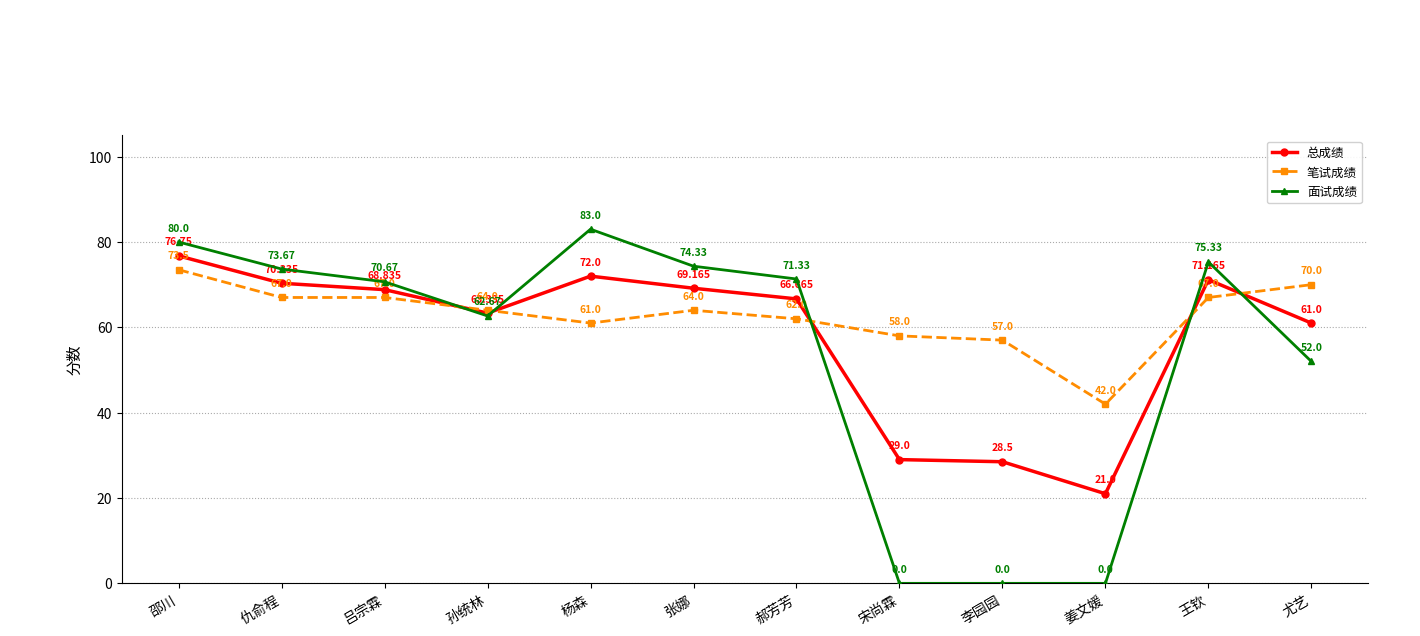

Is the value of 面试成绩 at 张娜 greater than the value of 总成绩 at 张娜?

Yes